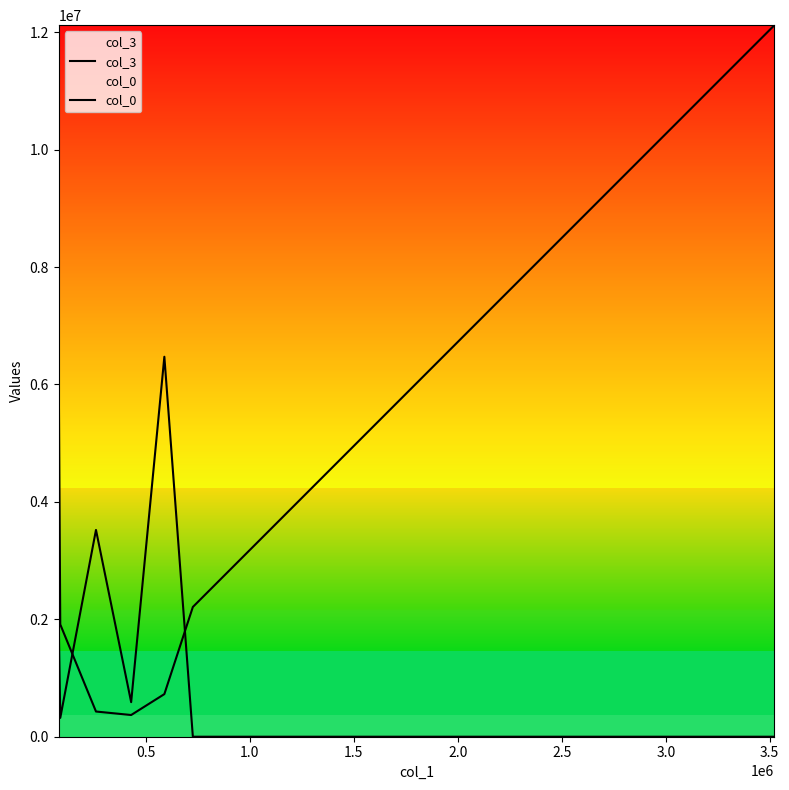

True or false: col_3 has more than 0 points higher than both neighbors.

False